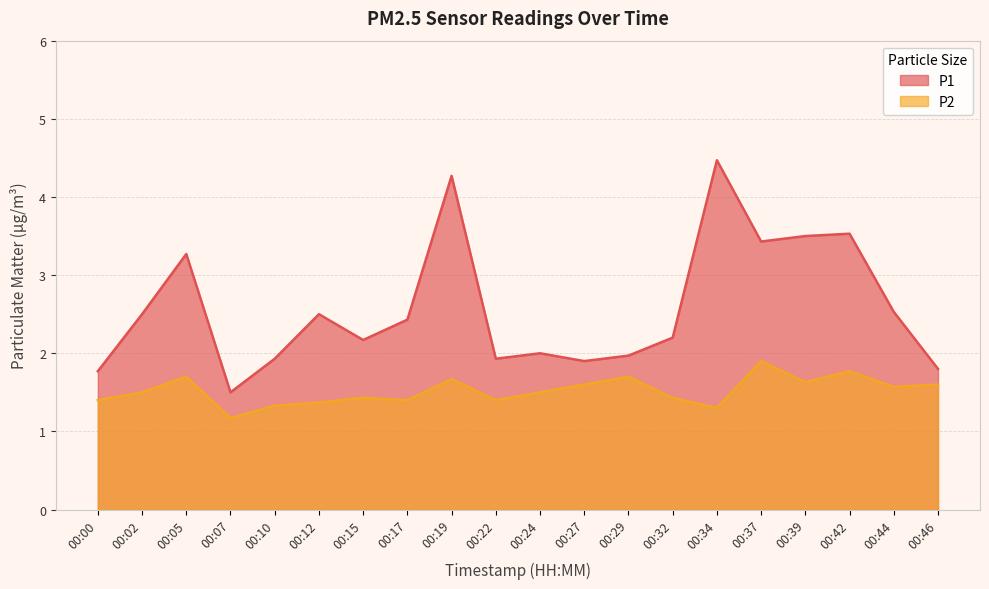

Reading right to left, list all the values displayed in this chart.

P1: 1.8	2.5	3.5	3.5	3.4	4.5	2.2	2.0	1.9	2.0	1.9	4.3	2.4	2.2	2.5	1.9	1.5	3.3	2.5	1.8
P2: 1.6	1.6	1.8	1.6	1.9	1.3	1.4	1.7	1.6	1.5	1.4	1.7	1.4	1.4	1.4	1.3	1.2	1.7	1.5	1.4